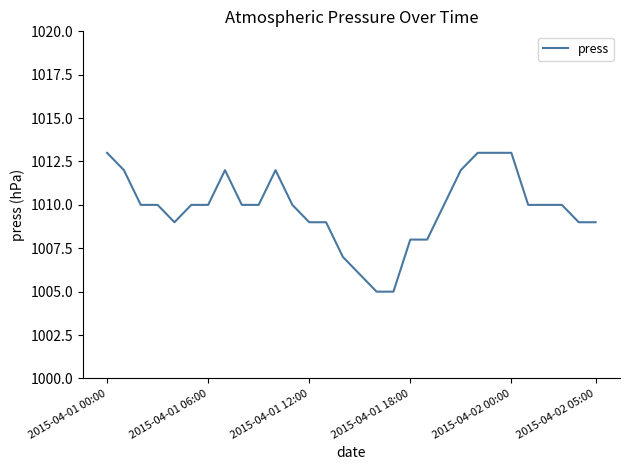

What is the difference between the maximum and minimum values?

8